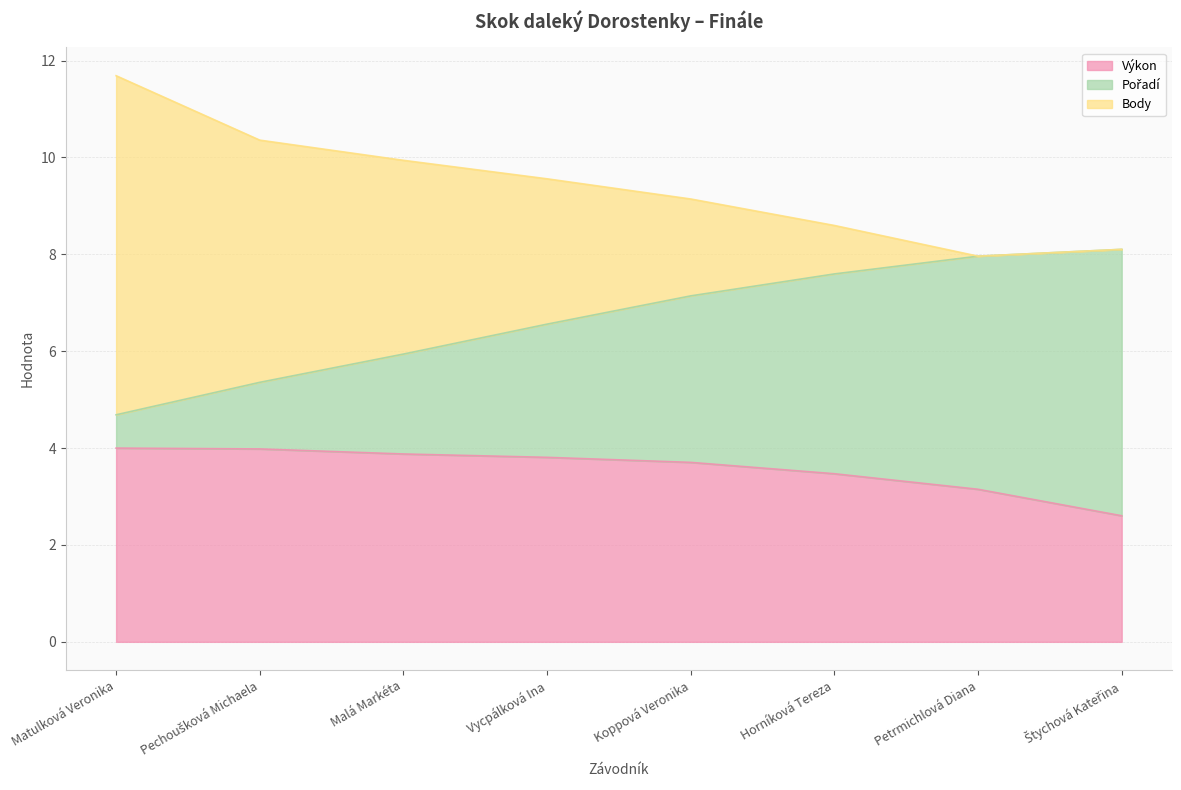

Where is the first local minimum for Body?

Petrmichlová Diana